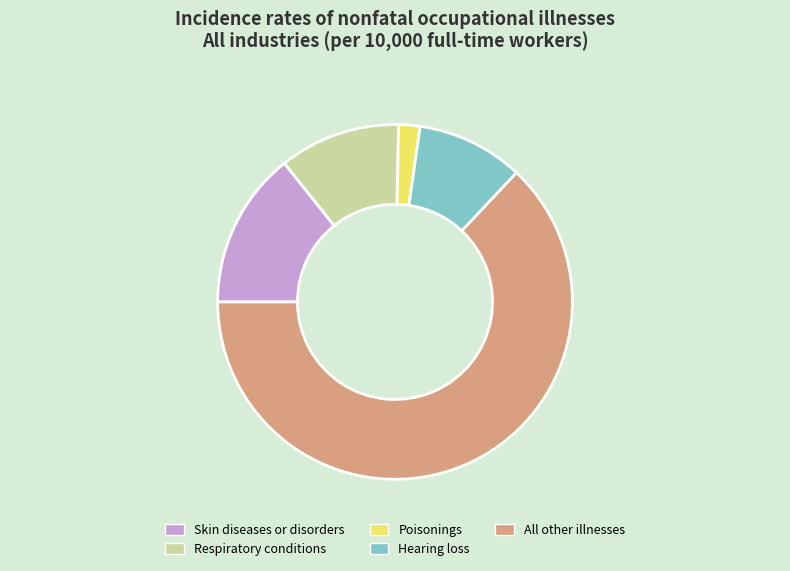

Which category has the biggest portion of the pie?

All other illnesses